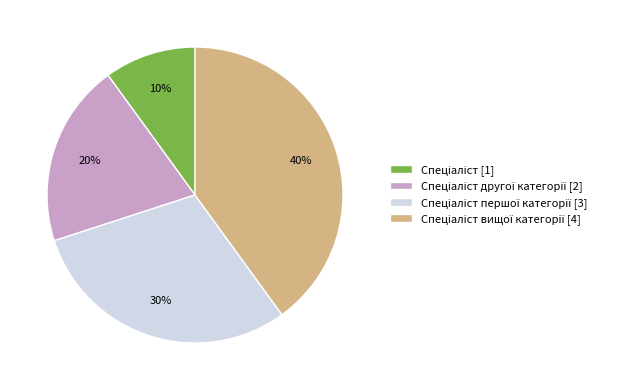

Is there a majority slice in this chart?

No